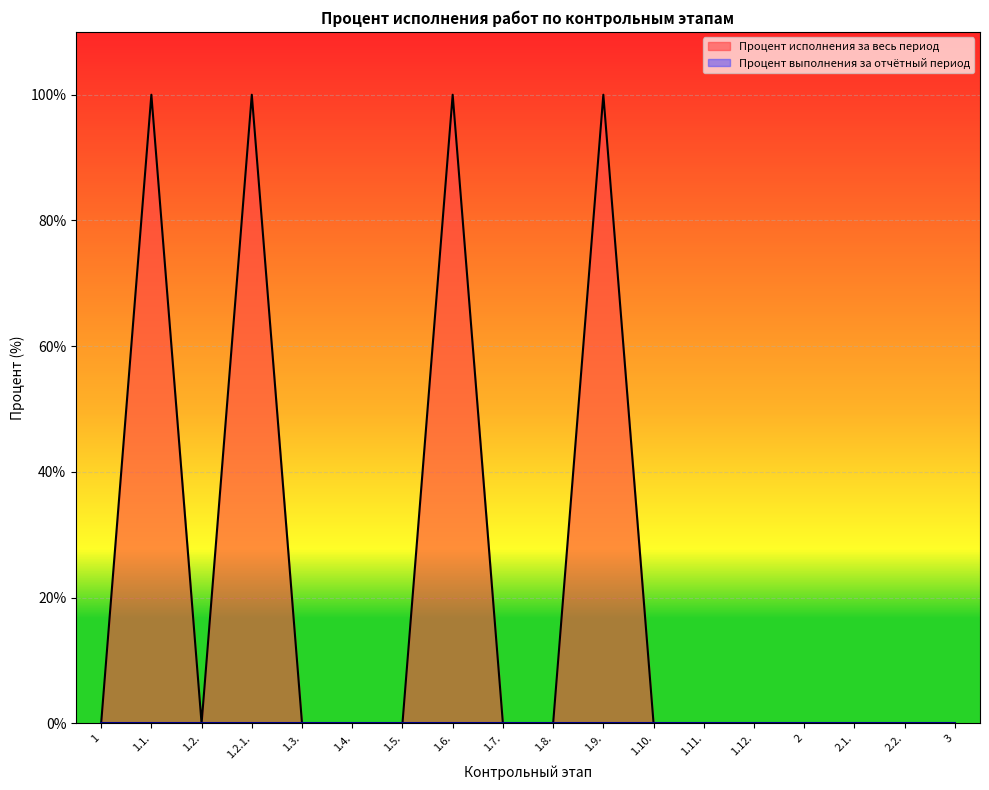

List the labels in order of value, smallest first.

1, 1.2., 1.3., 1.4., 1.5., 1.7., 1.8., 1.10., 1.11., 1.12., 2, 2.1., 2.2., 3, 1.1., 1.2.1., 1.6., 1.9.